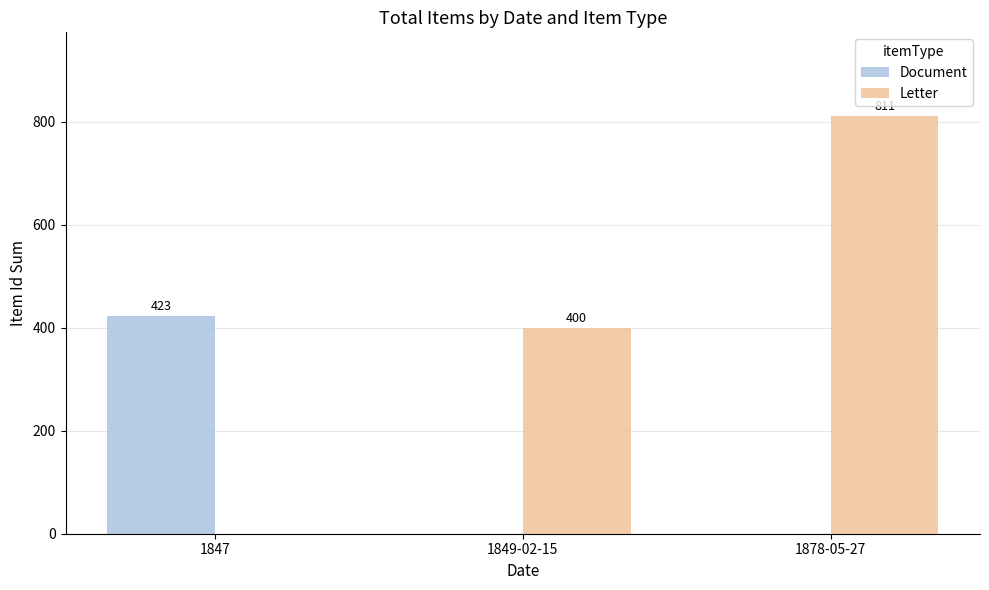

True or false: Document has a value of 423 at 1847.

True